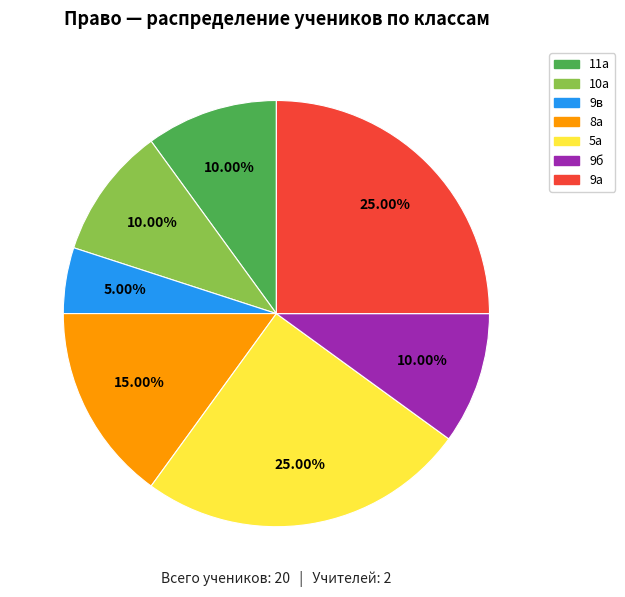

Combined, do 9б and 10а account for over 50%?

No